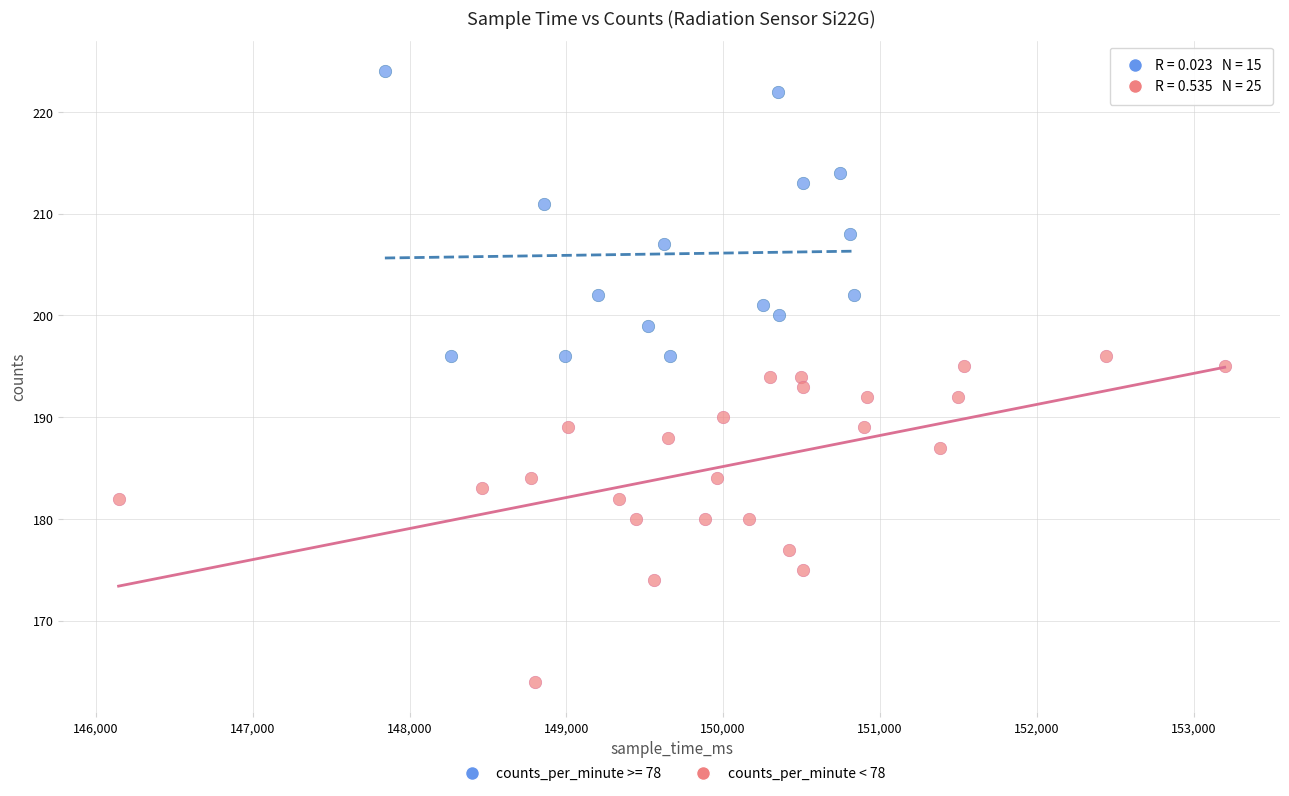

Which series has the largest Y range (max minus min)?

counts_per_minute < 78